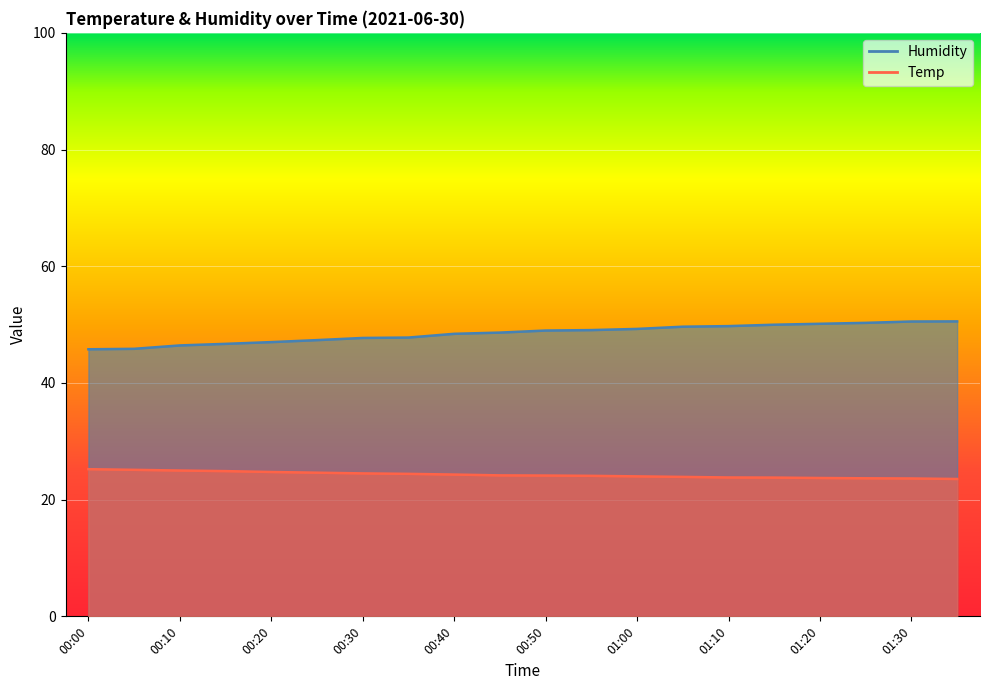

The value of Temp at 01:30 is 6.7. True or false?

False